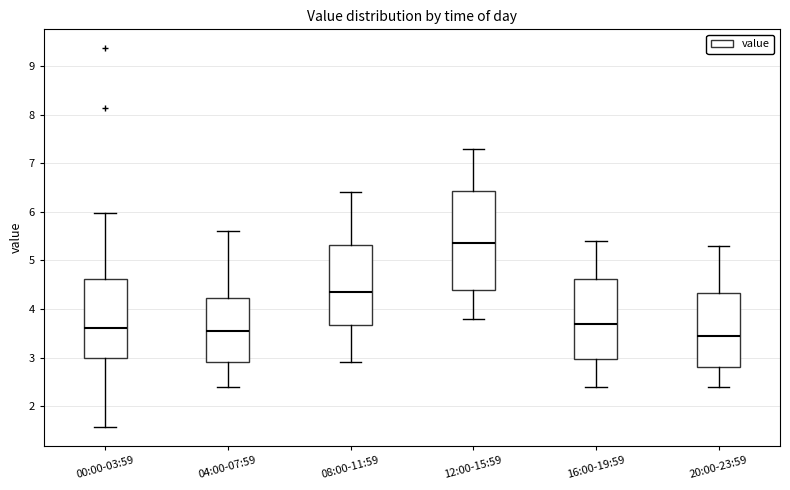

Where does the lower whisker of the box for 00:00-03:59 end on the y-axis? The values are not printed on the chart, so give them approximately, as read against the axis.

1.6